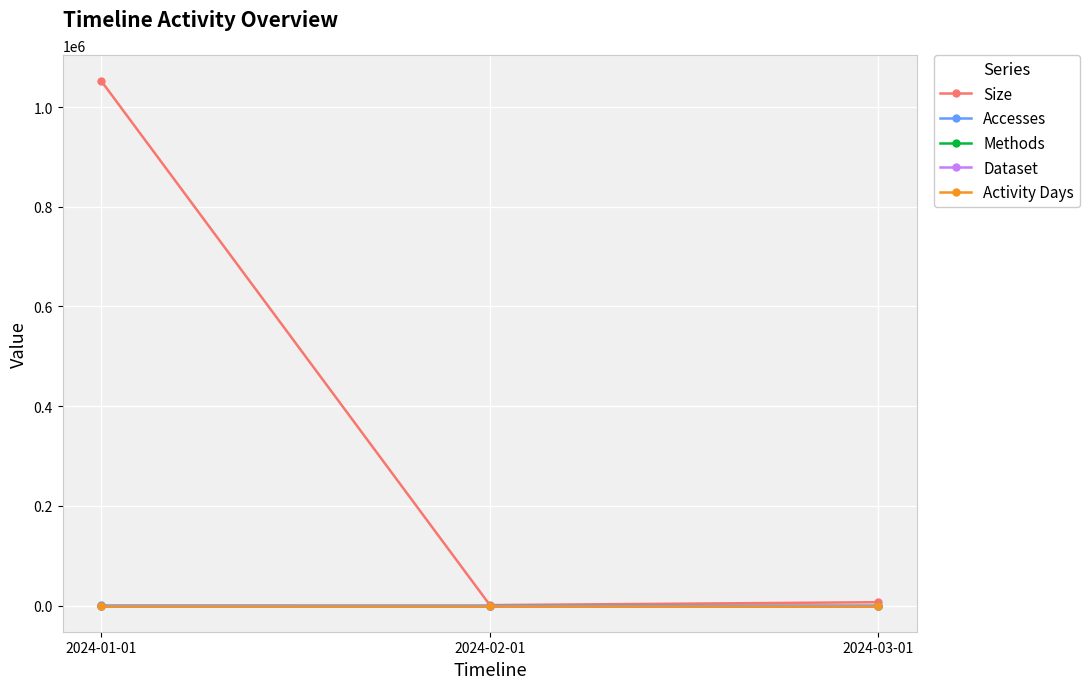

The Accesses series shows 2 at 2024-03-01. True or false?

False